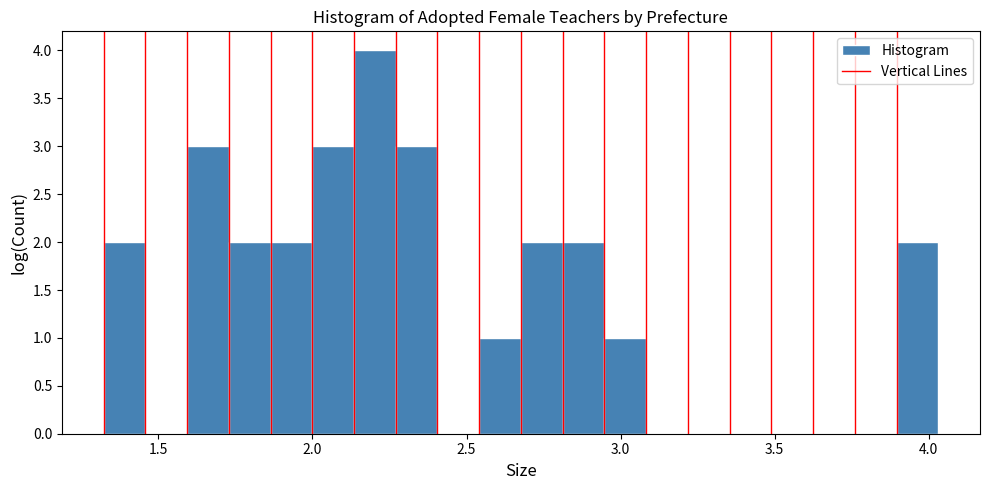

Around what value on the x-axis is the tallest bar? Give the approximate position of its centre, as read against the axis.

2.20